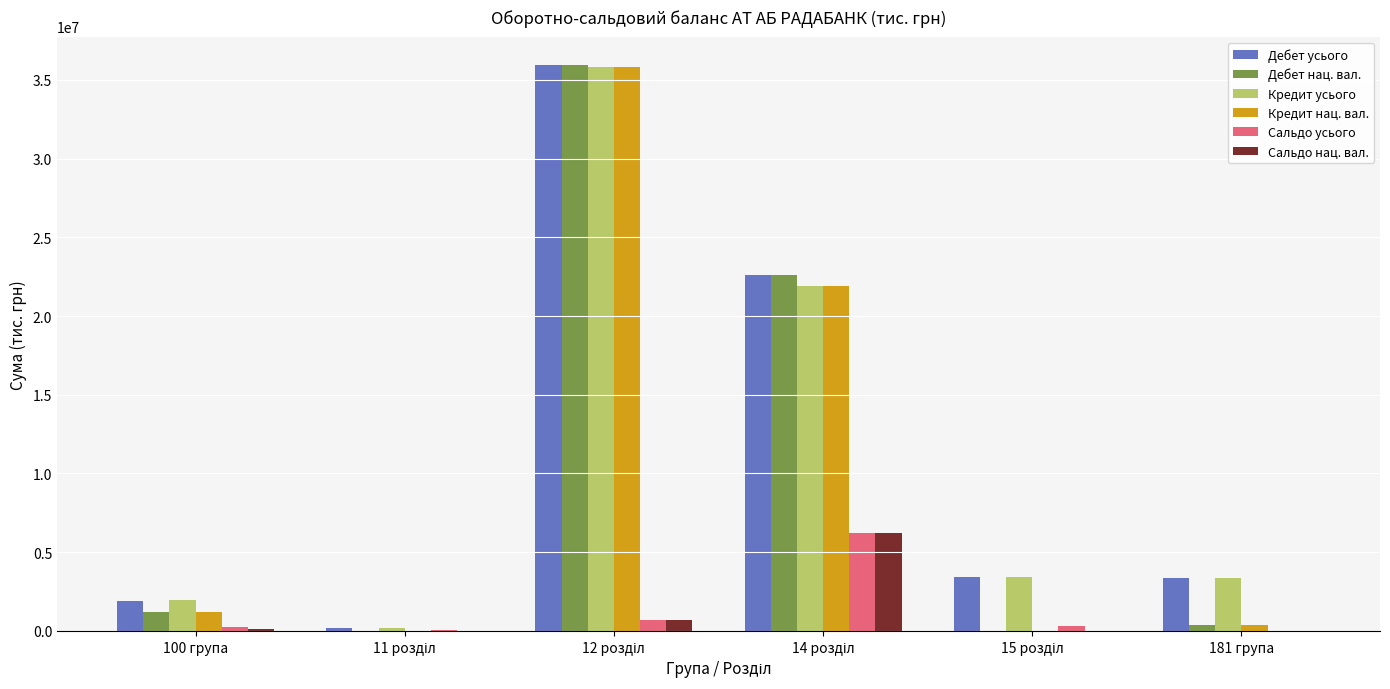

What is the sum of all Кредит нац. вал. values?

59311605